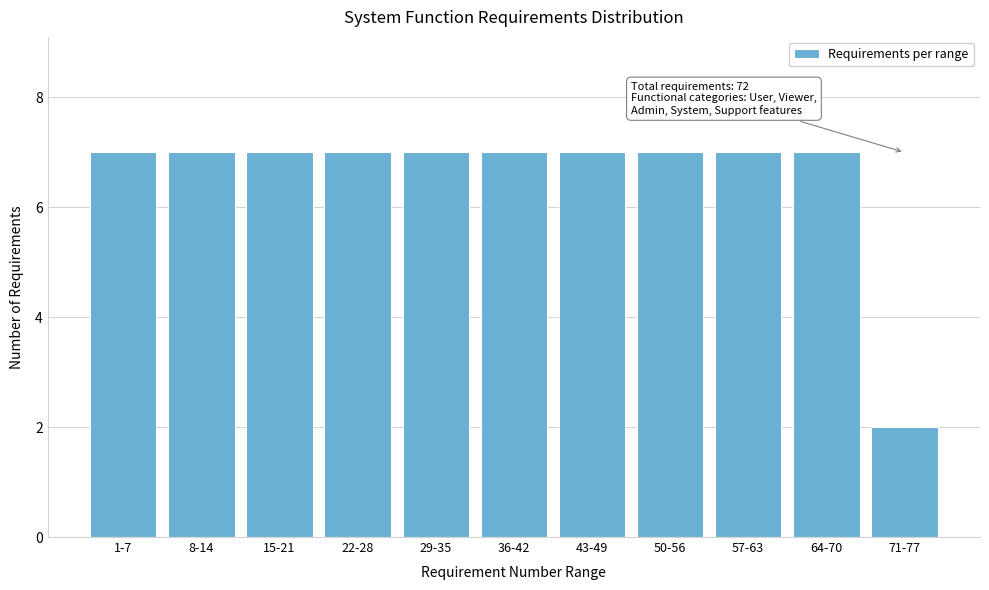

Reading right to left, transcribe all the data shown in this chart.

2	7	7	7	7	7	7	7	7	7	7